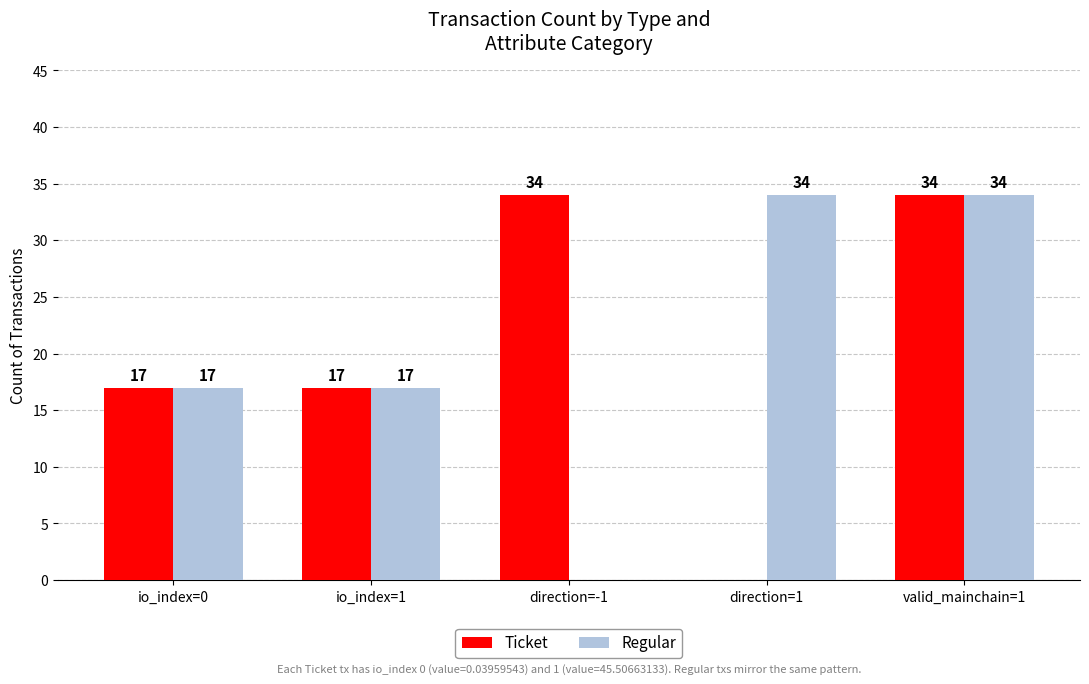

Is it true that Regular equals 27 at io_index=1?

False